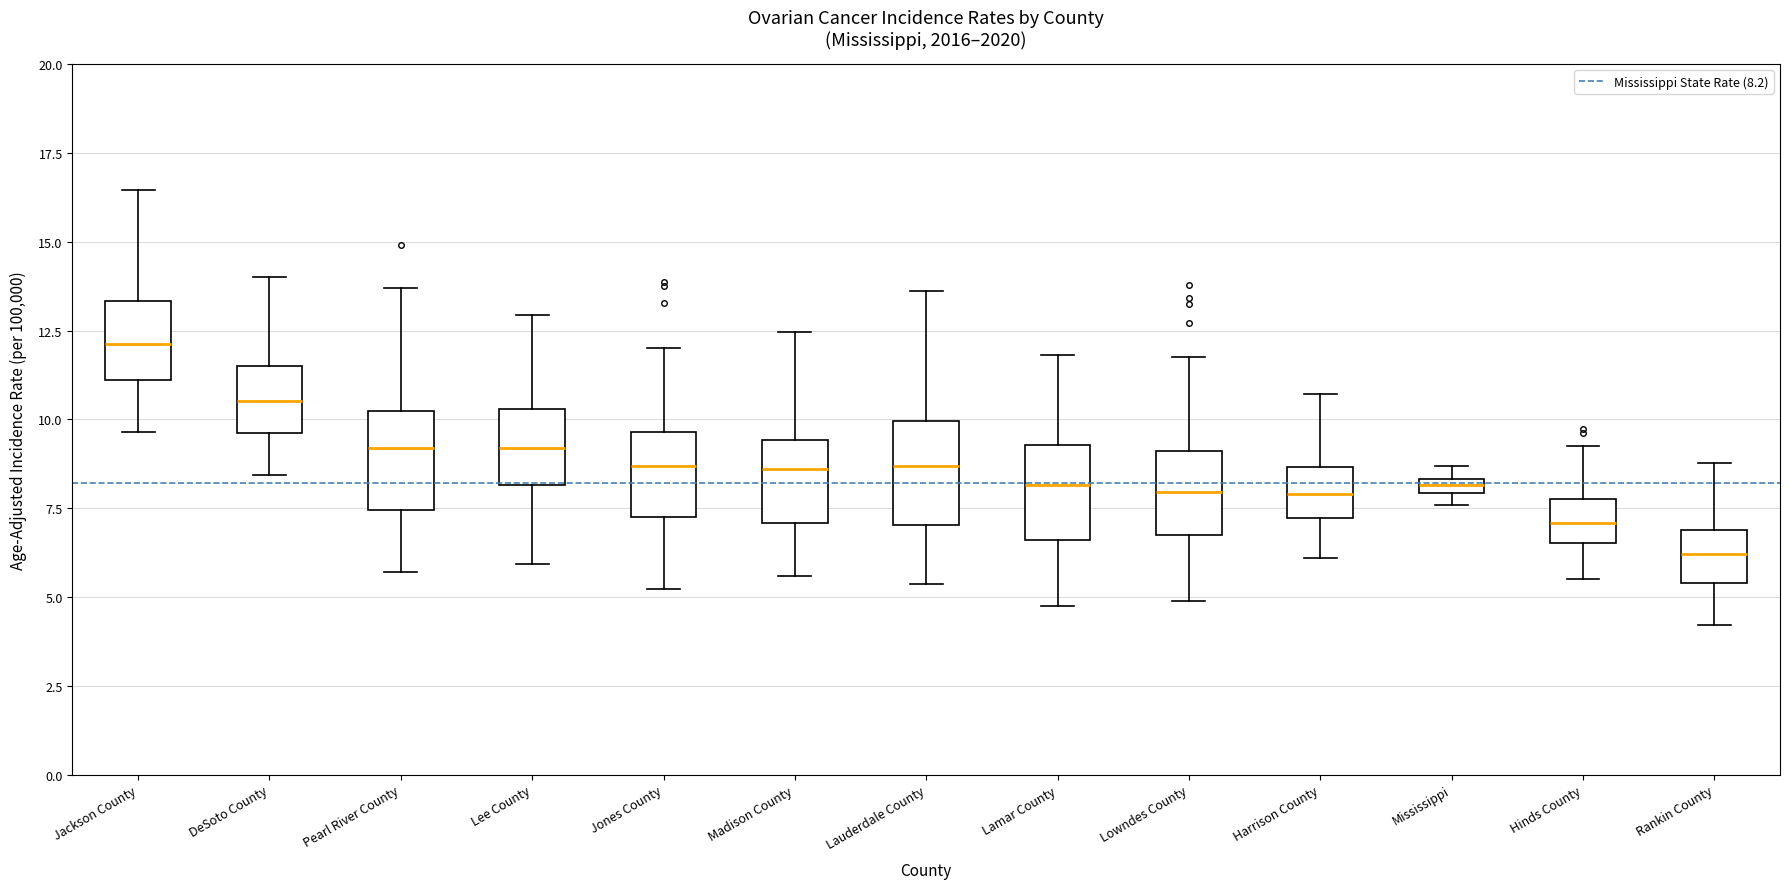

Which box has the highest median line?

Jackson County